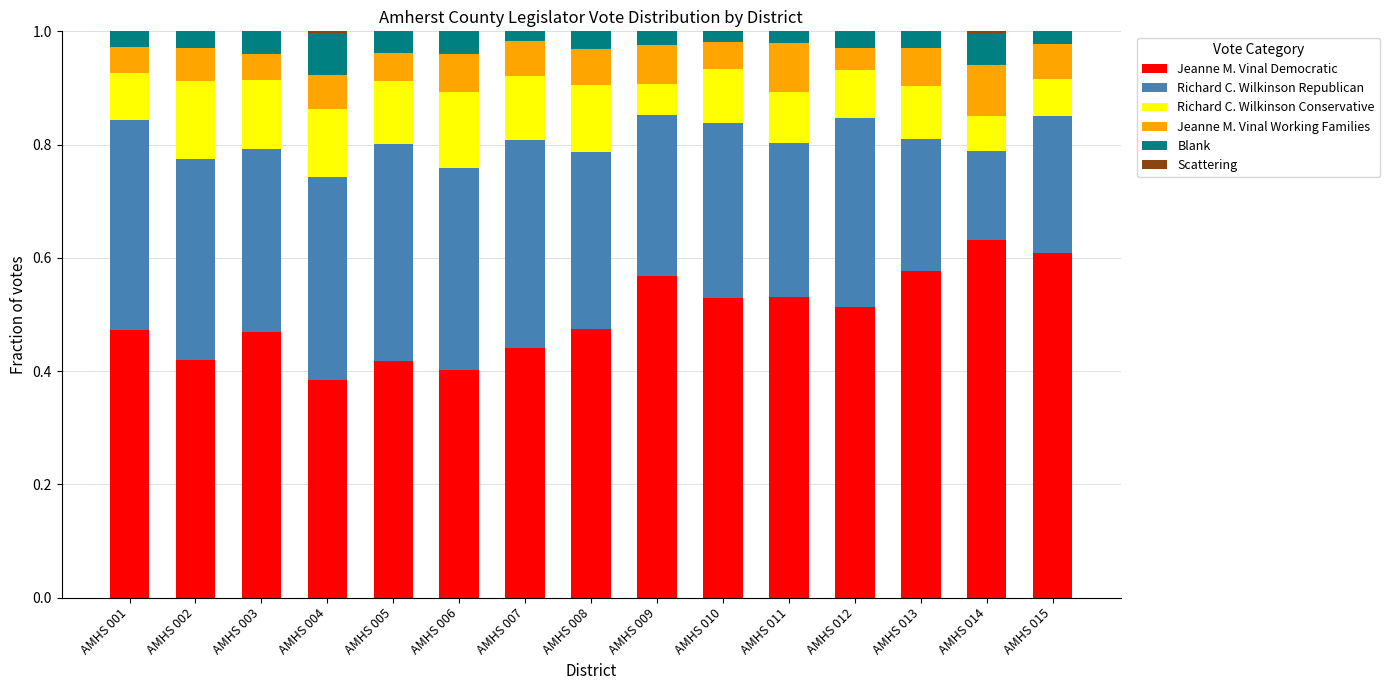

The Jeanne M. Vinal Democratic series shows 1.1 at AMHS 015. True or false?

False